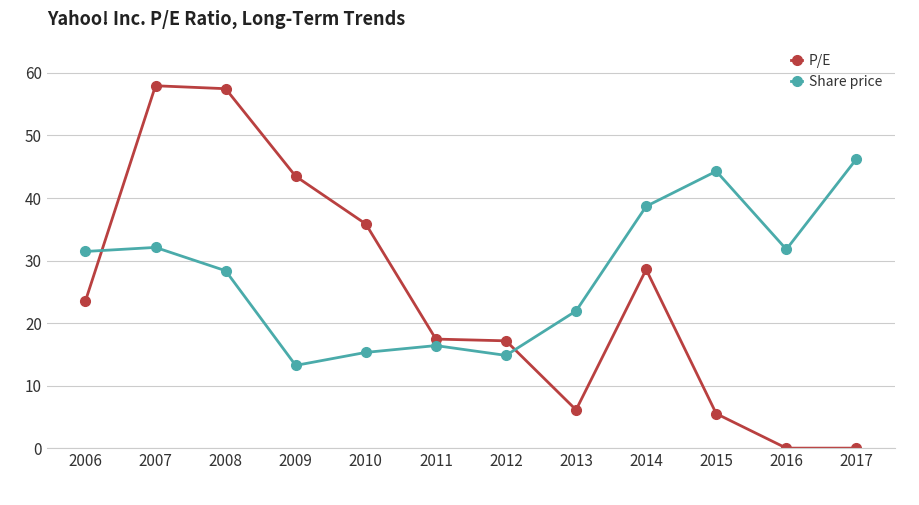

True or false: Share price and P/E cross at least once.

True